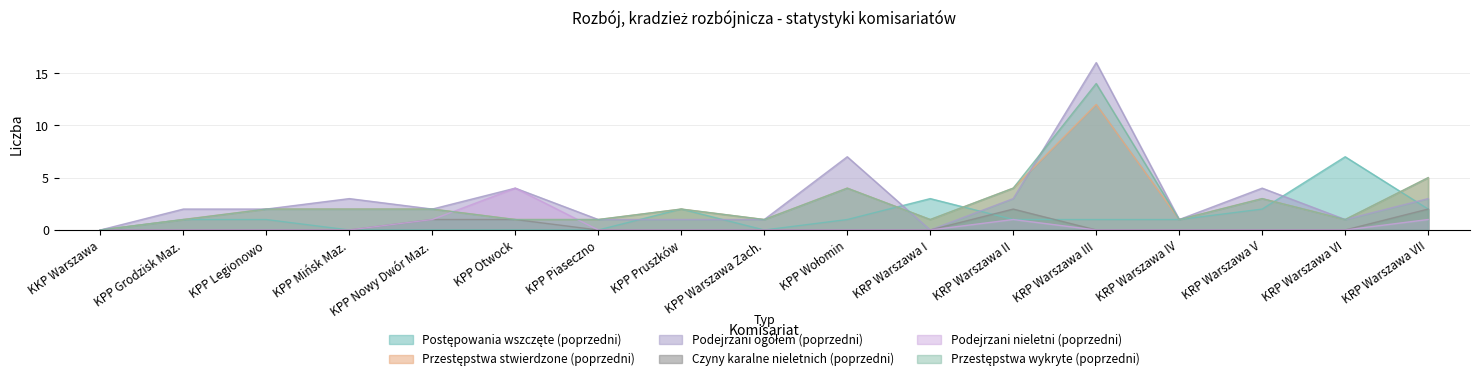

List the series in order of their peak value, lowest first.

Czyny karalne nieletnich (poprzedni), Podejrzani nieletni (poprzedni), Postępowania wszczęte (poprzedni), Przestępstwa stwierdzone (poprzedni), Przestępstwa wykryte (poprzedni), Podejrzani ogółem (poprzedni)